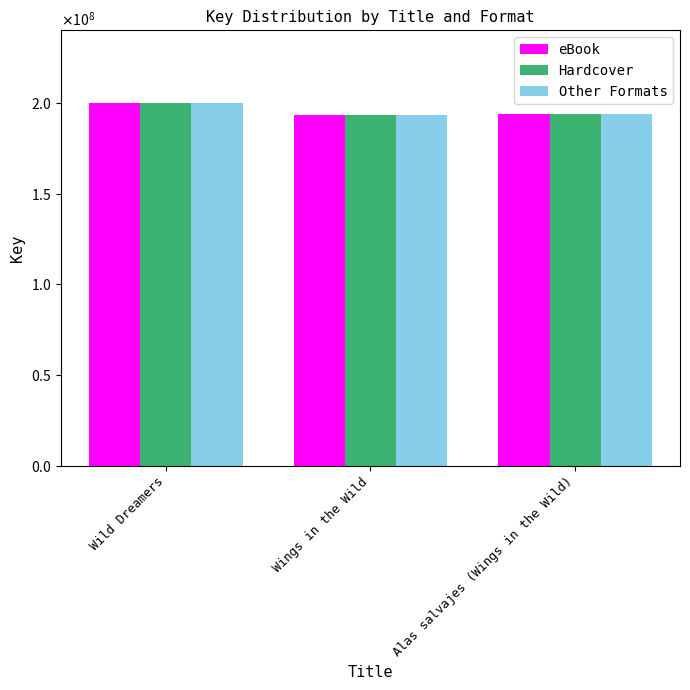

What is the label of the 2nd bar from the left?

Wings in the Wild